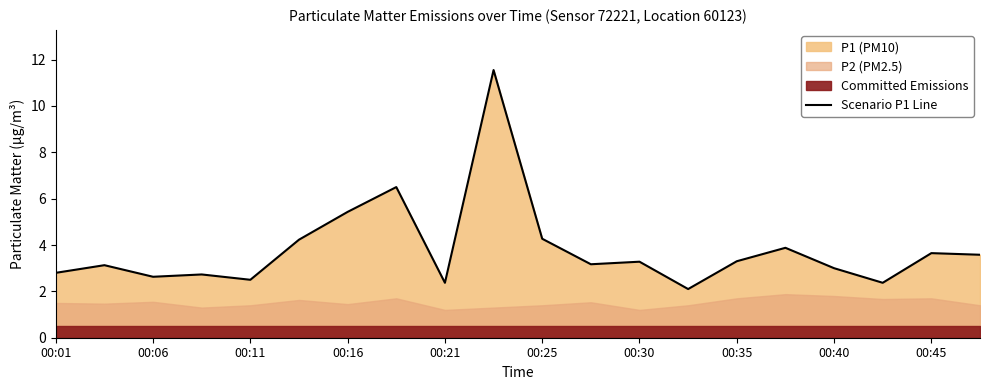

Reading left to right, transcribe all the data shown in this chart.

2.8	3.1	2.6	2.7	2.5	4.2	5.4	6.5	2.4	11.6	4.3	3.2	3.3	2.1	3.3	3.9	3.0	2.4	3.6	3.6